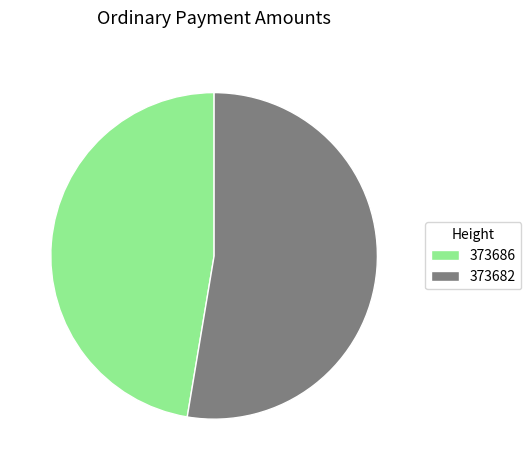

Do 373682 and 373686 together represent more than half of the pie?

Yes